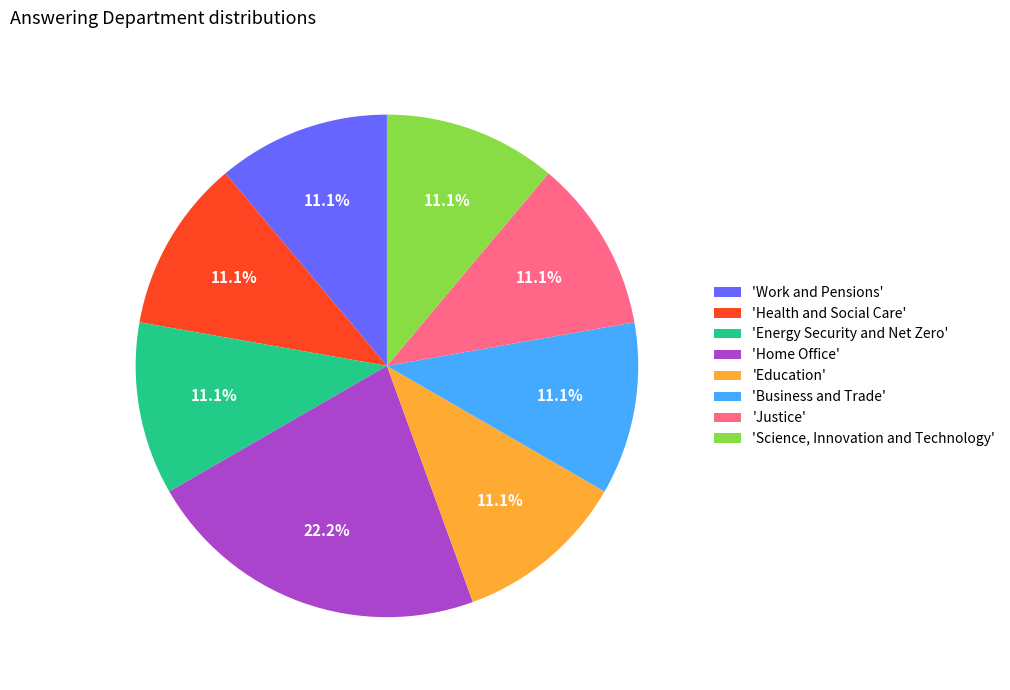

Which slice is the largest?

'Home Office'